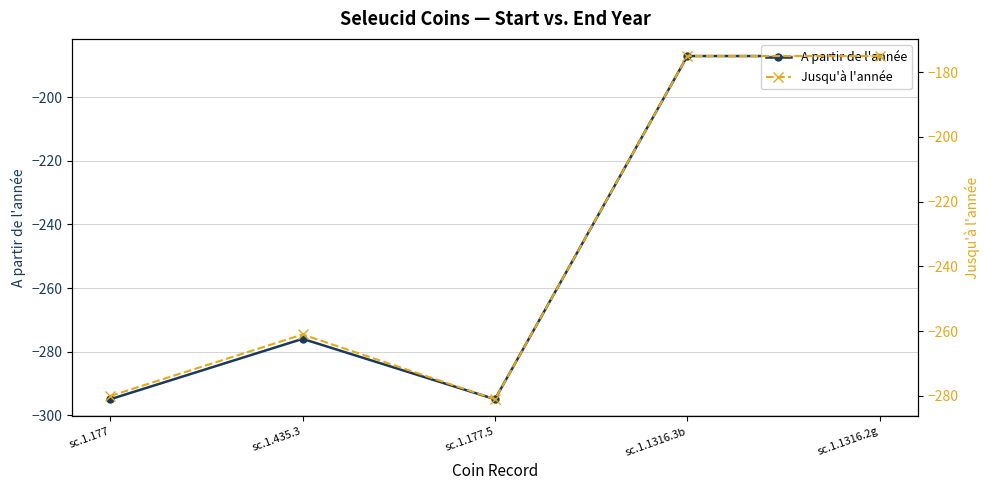

How many interior local peaks does the A partir de l'année series have?

1